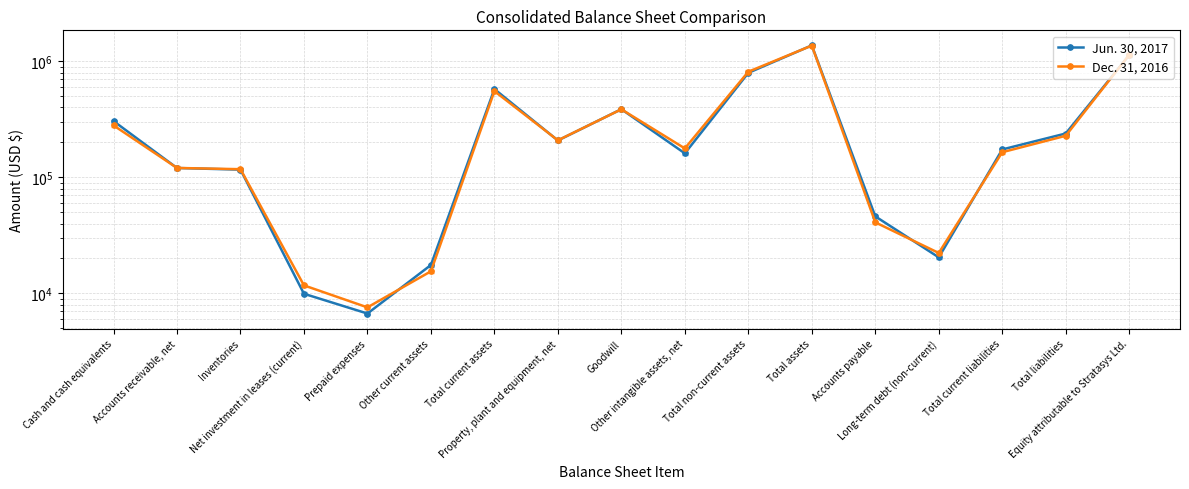

What is the difference between the highest and lowest values at Long-term debt (non-current)?

1857